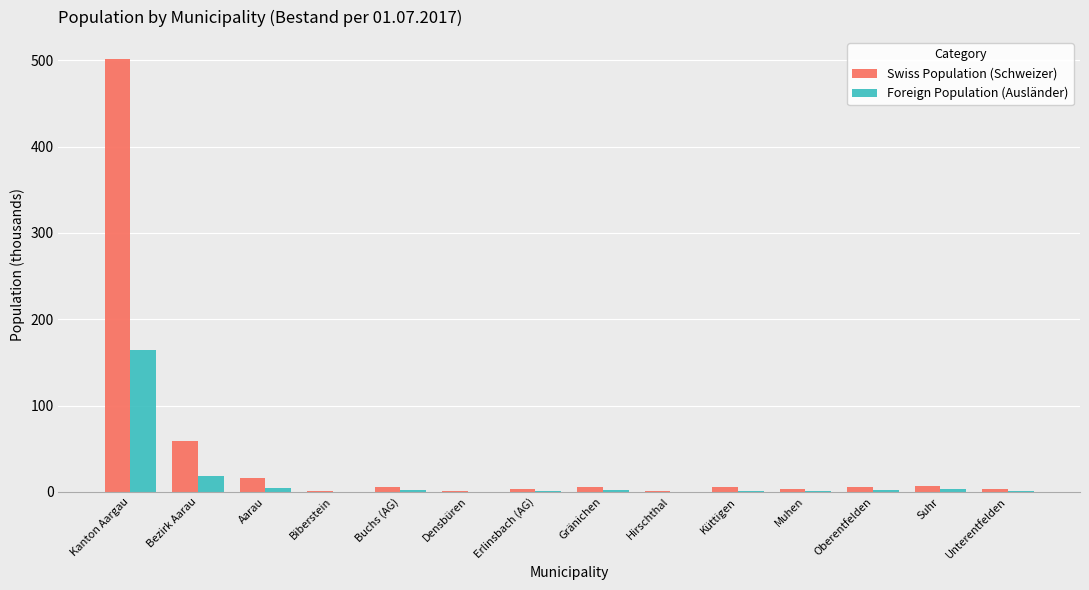

Is it true that Swiss Population (Schweizer) equals 16.6 at Aarau?

True